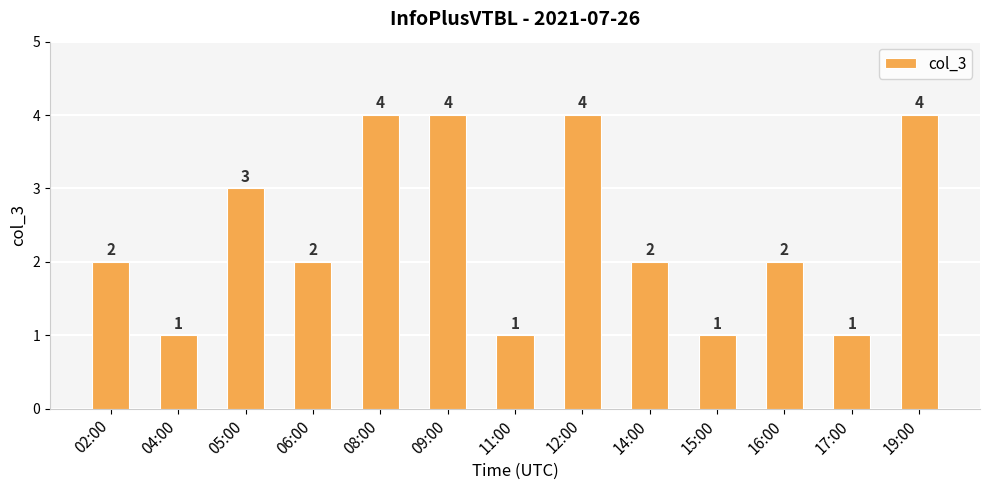

What value does the data have at 08:00?

4